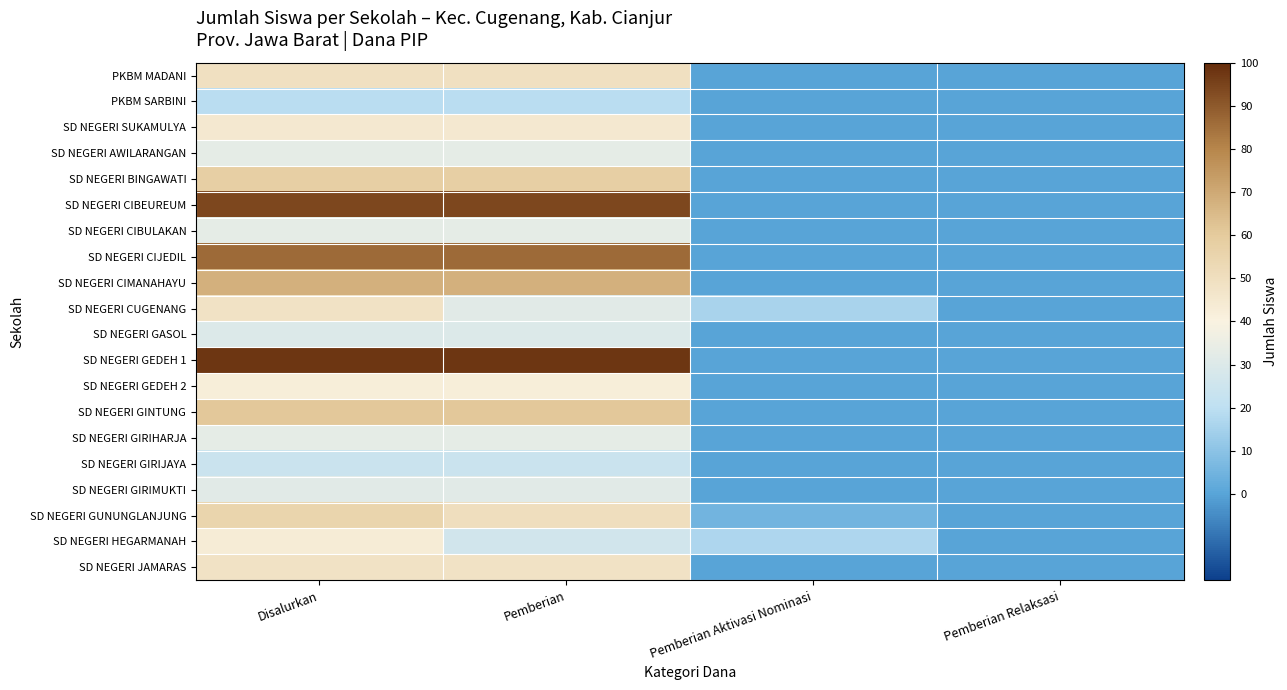

At which category does the chart reach its minimum across all series?

Pemberian Aktivasi Nominasi